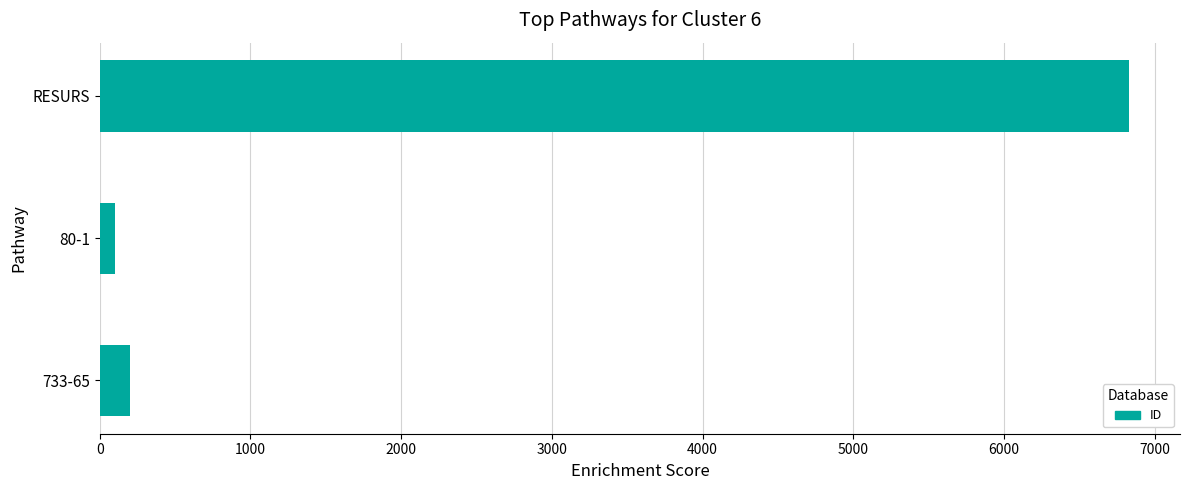

Which label corresponds to the smallest value in the chart?

80-1